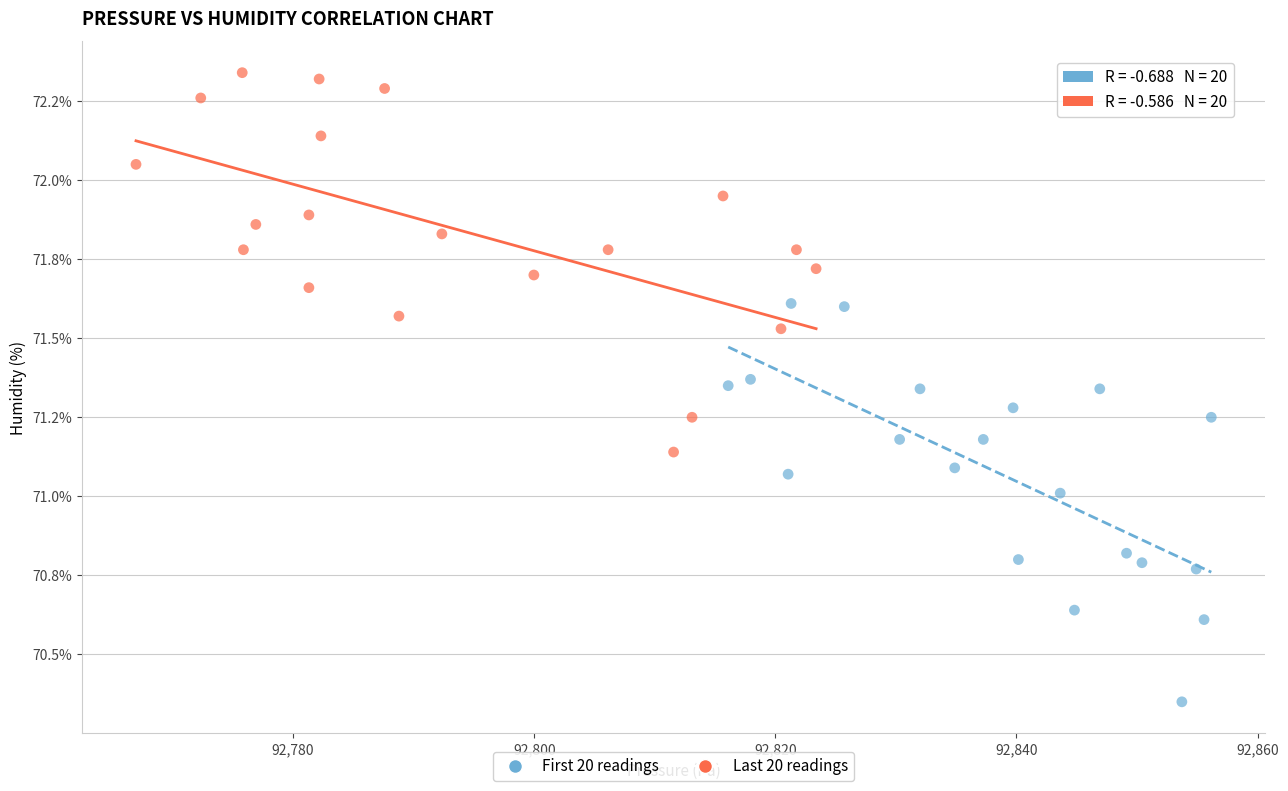

Which series has the largest Y range (max minus min)?

First 20 readings